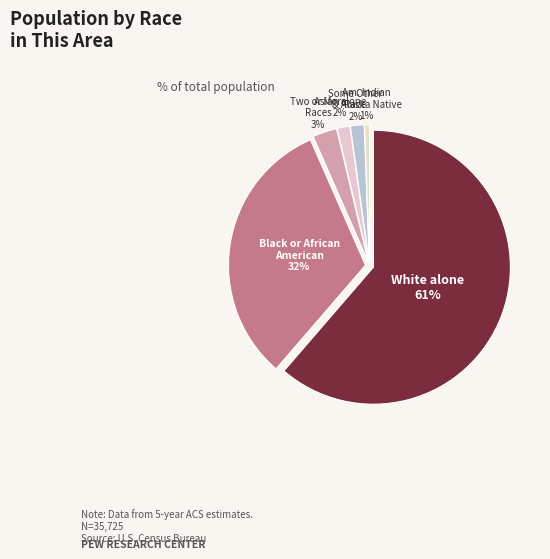

Rank the categories by value from highest to lowest.

White alone, Black or African American alone, Two or More Races, Some Other Race alone, Asian alone, American Indian and Alaska Native